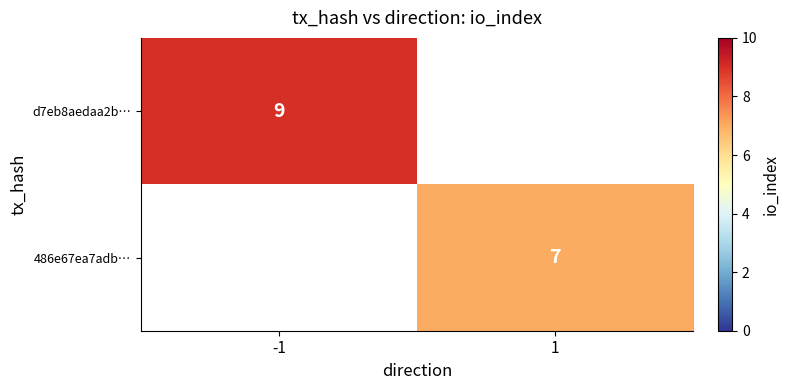

The 486e67ea7adb… series shows 7 at 1. True or false?

True